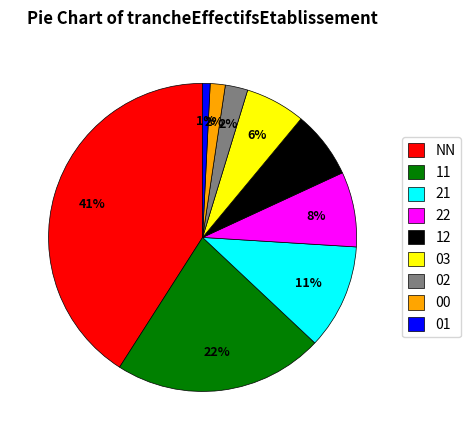

The 22 slice represents 8% of the pie. True or false?

True